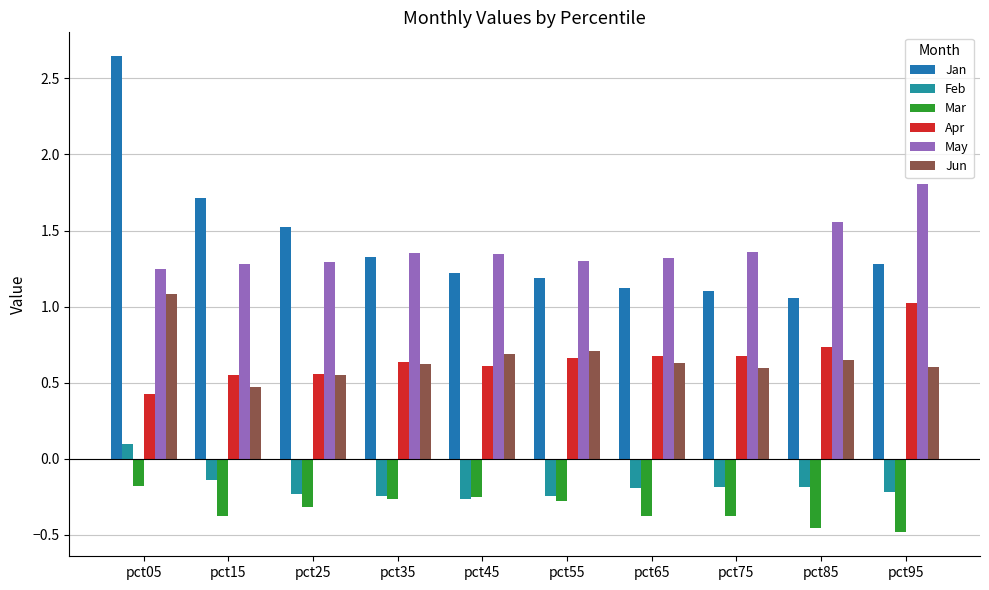

True or false: Apr has a value of 0.7 at pct85.

True